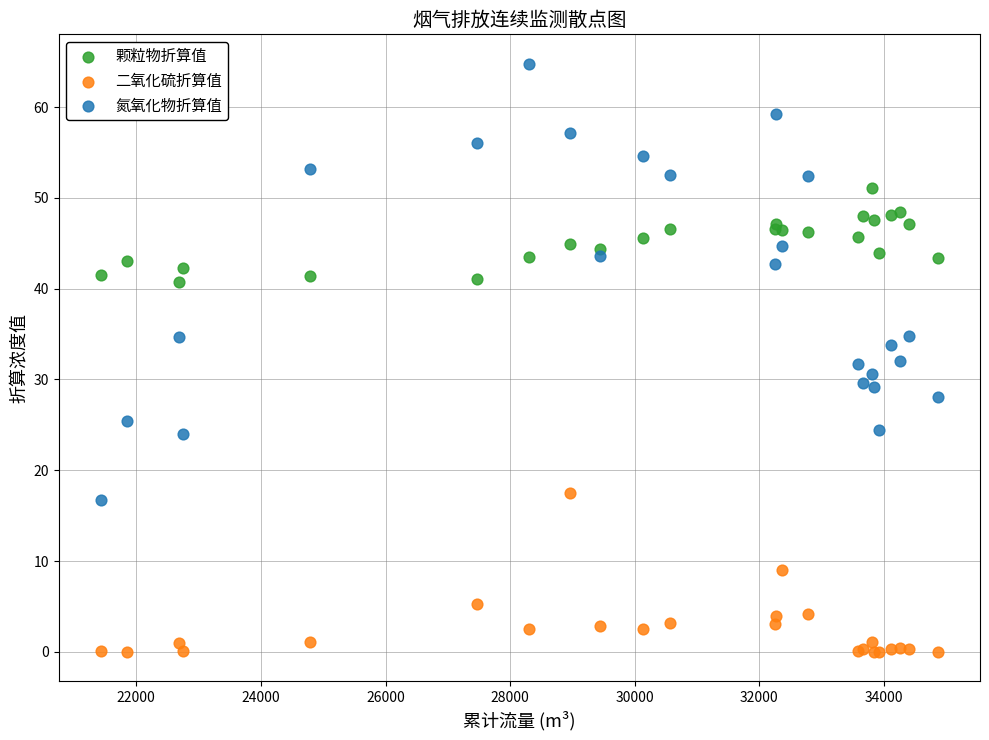

In the 二氧化硫折算值 series, what Y value is closest to 8?

9.0